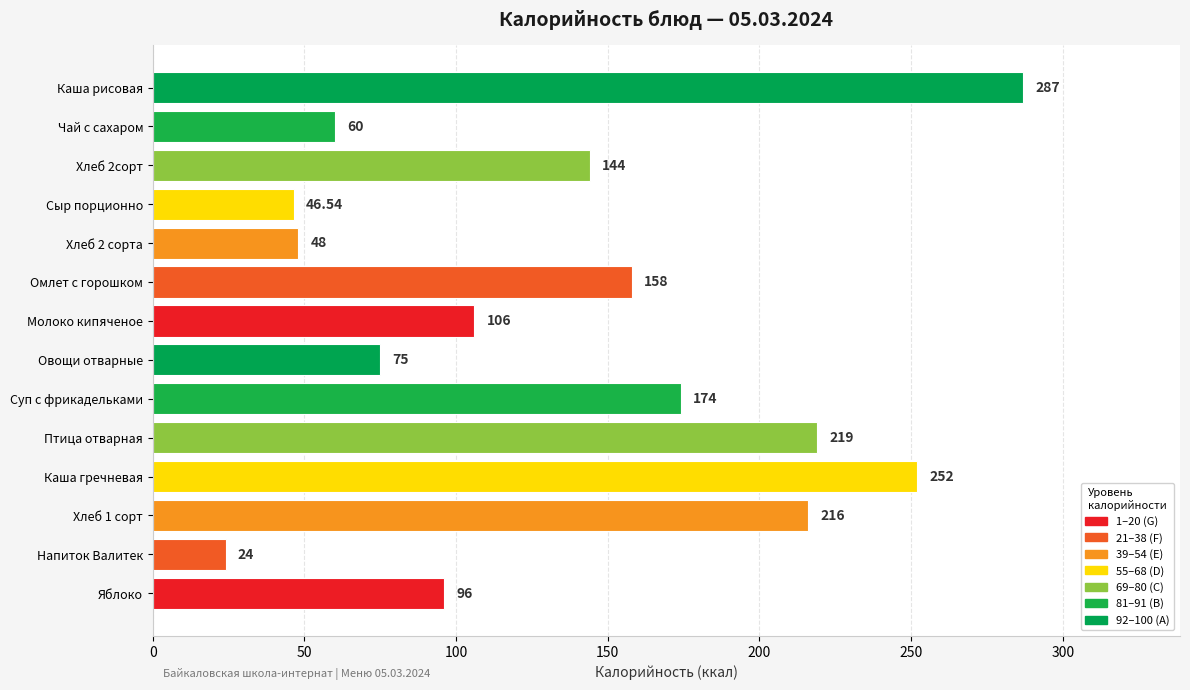

Which label corresponds to the smallest value in the chart?

Напиток Валитек